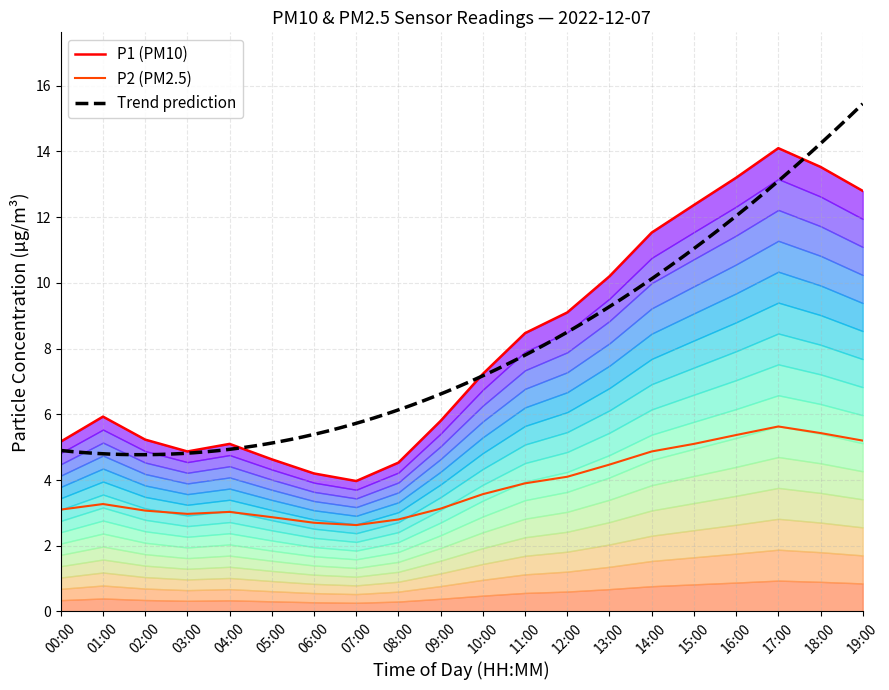

What is the spread (max minus min) of values at 06:00?

1.5